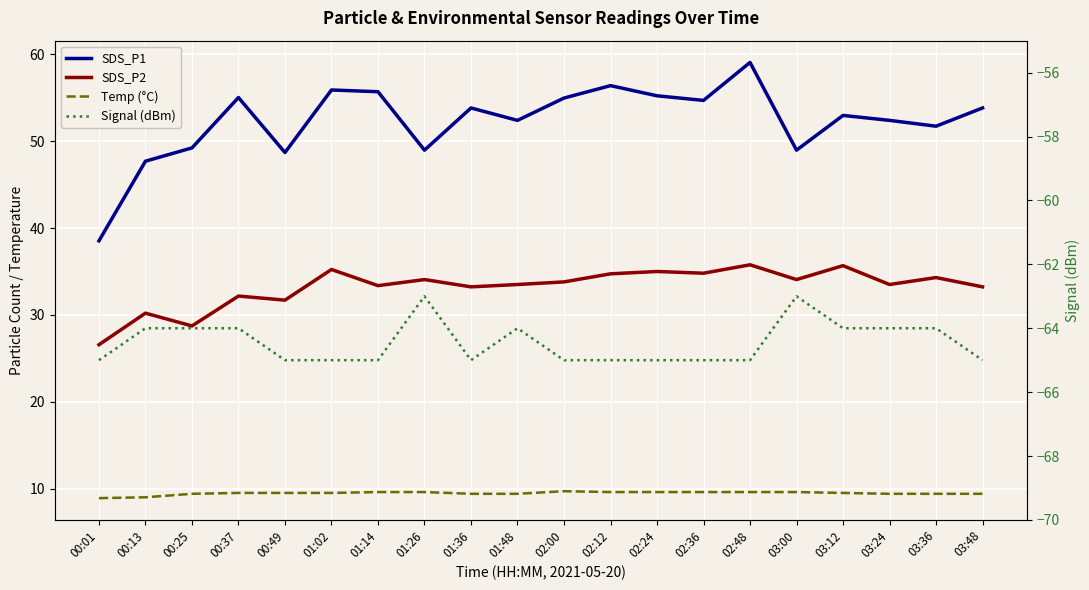

What is the sum of all Signal (dBm) values?

-1289.0